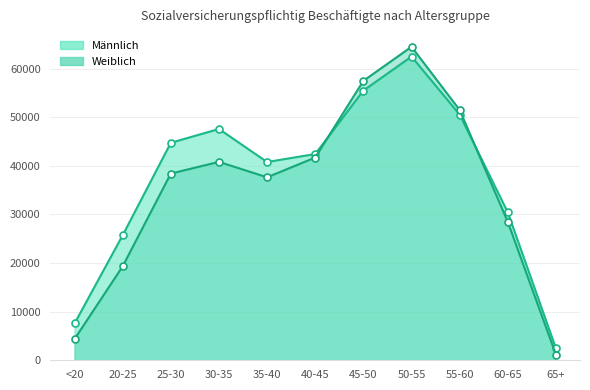

Is the value of Weiblich at <20 greater than the value of Männlich at 60-65?

No